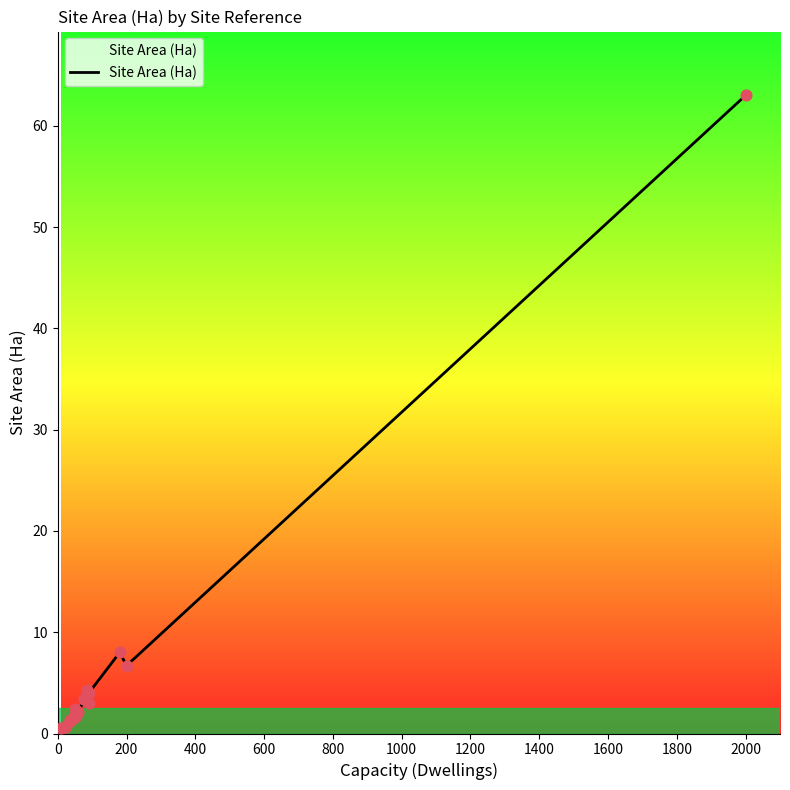

Between 1800 and 800, which is larger?

1800